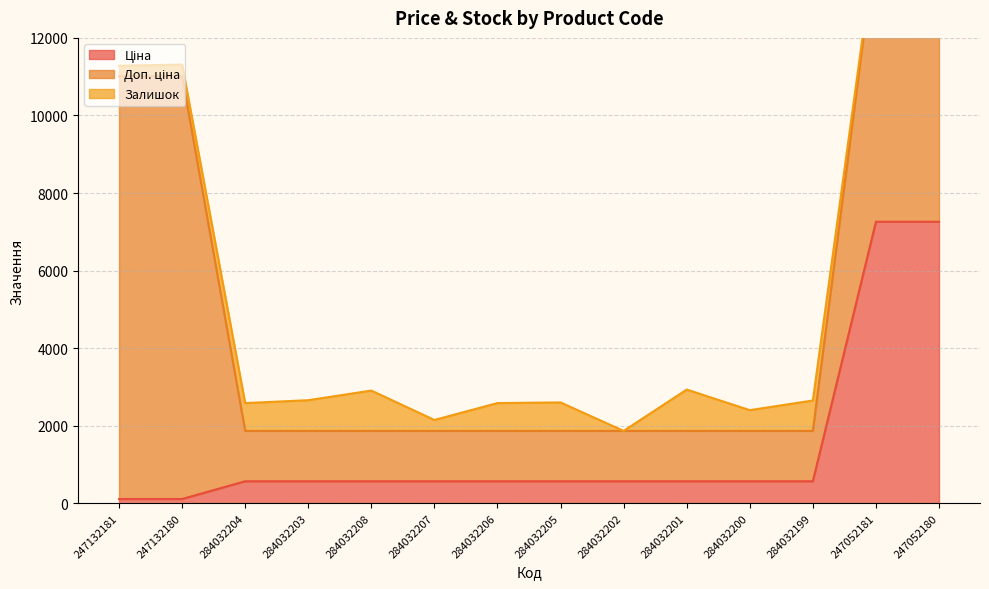

What is the highest value of the Доп. ціна series?

10903.0